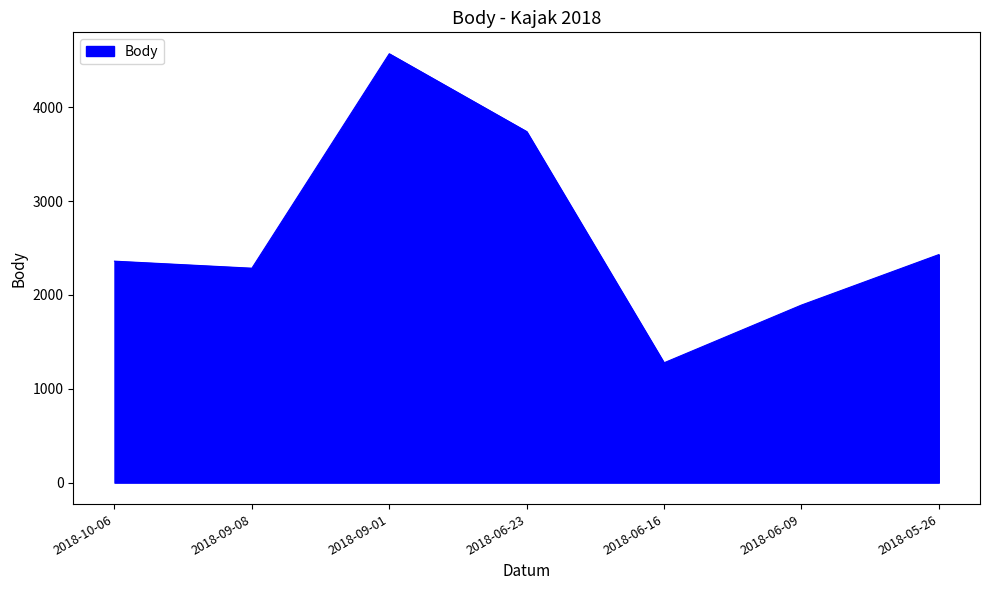

What is the sum of the values at 2018-06-09 and 2018-09-01?

6462